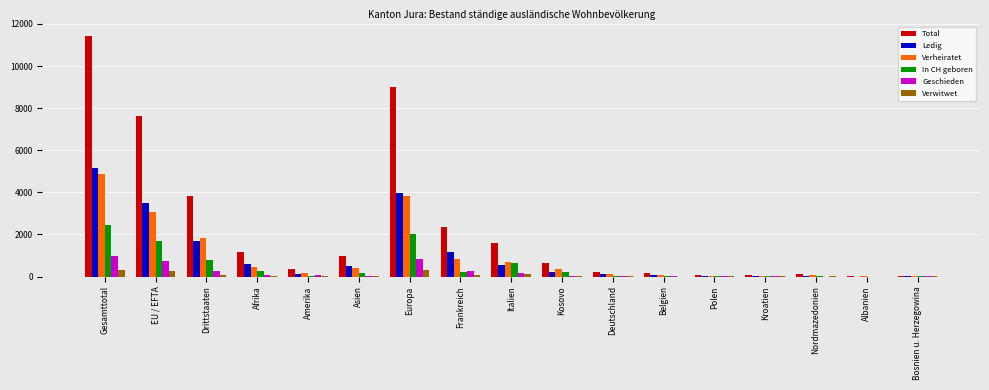

Are the bars grouped side by side (vs. stacked)?

Yes